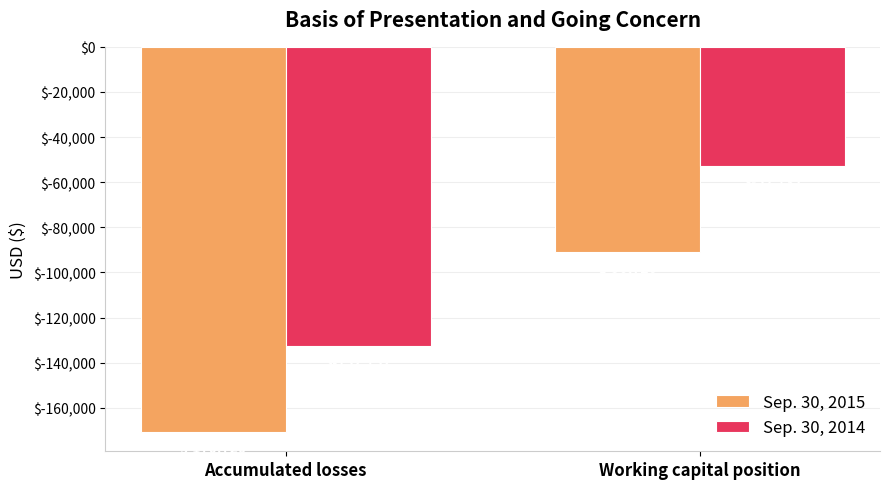

How many bars are there in each group?

2